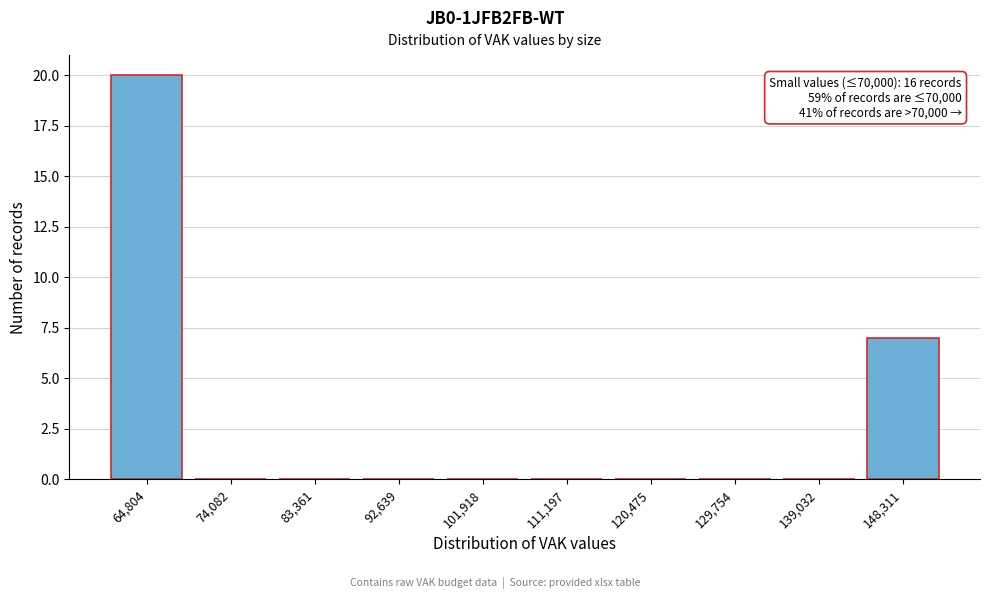

Reading left to right, transcribe all the data shown in this chart.

64,804=20	74,082=0	83,361=0	92,639=0	101,918=0	111,197=0	120,475=0	129,754=0	139,032=0	148,311=7